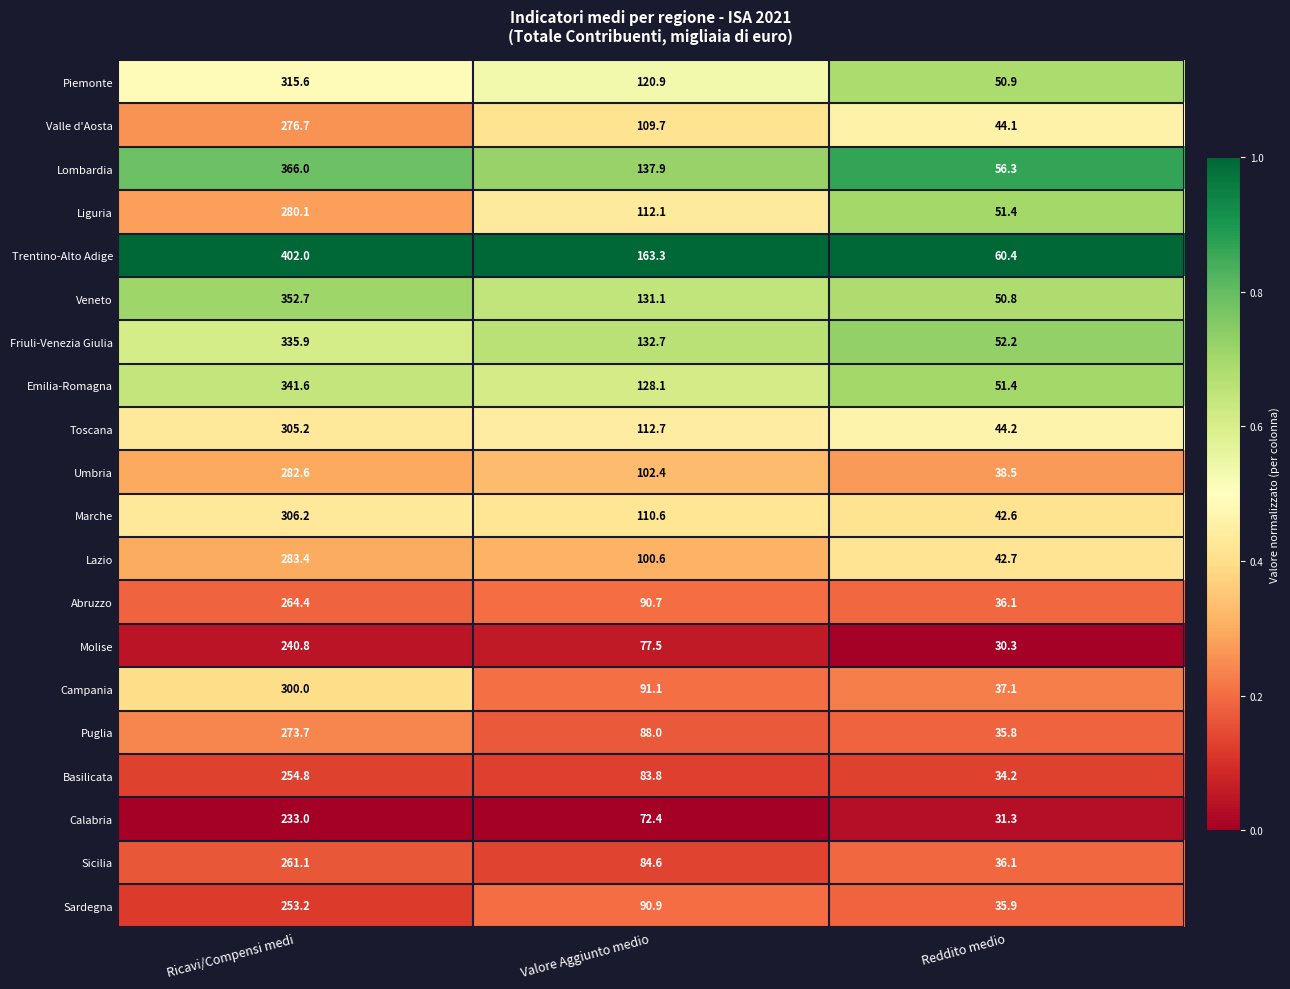

What is the smallest value displayed?

30.3